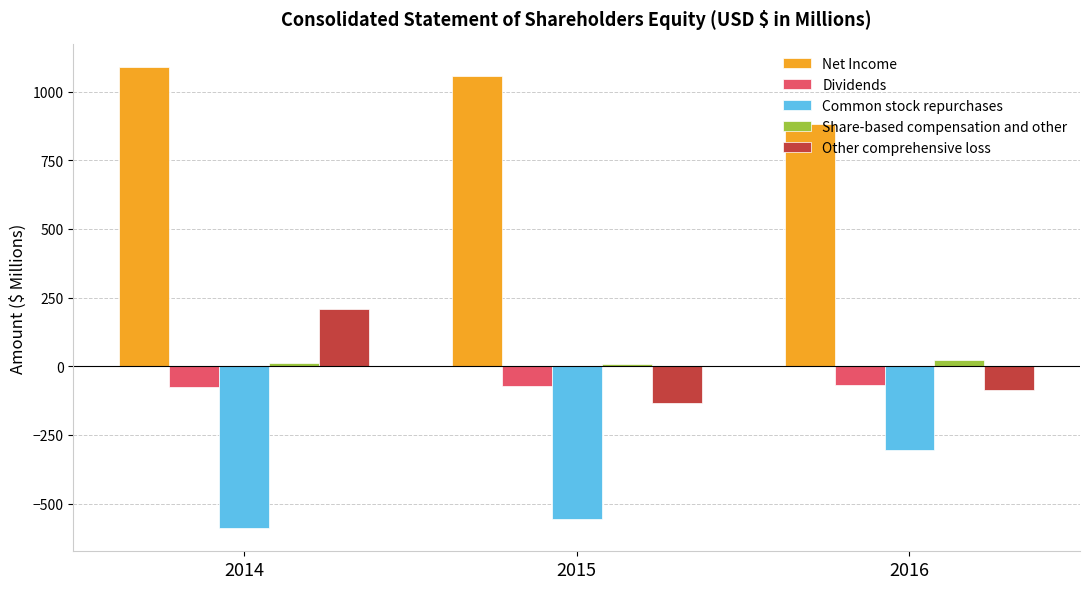

Rank the series by their maximum value, from lowest to highest.

Common stock repurchases, Dividends, Share-based compensation and other, Other comprehensive loss, Net Income